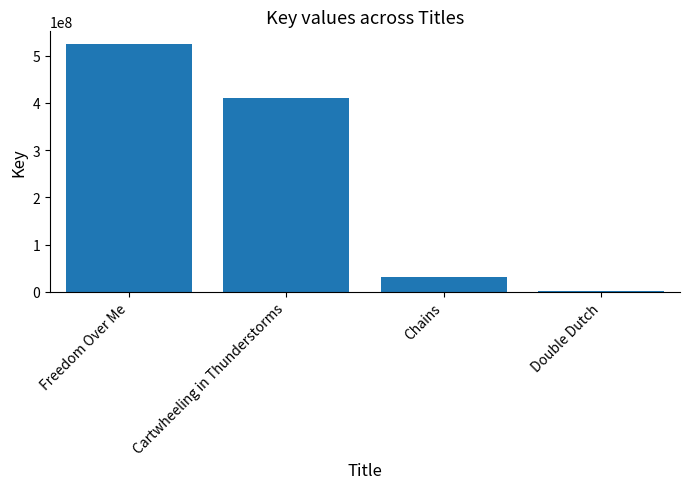

What is the approximate value at Double Dutch?

1908058